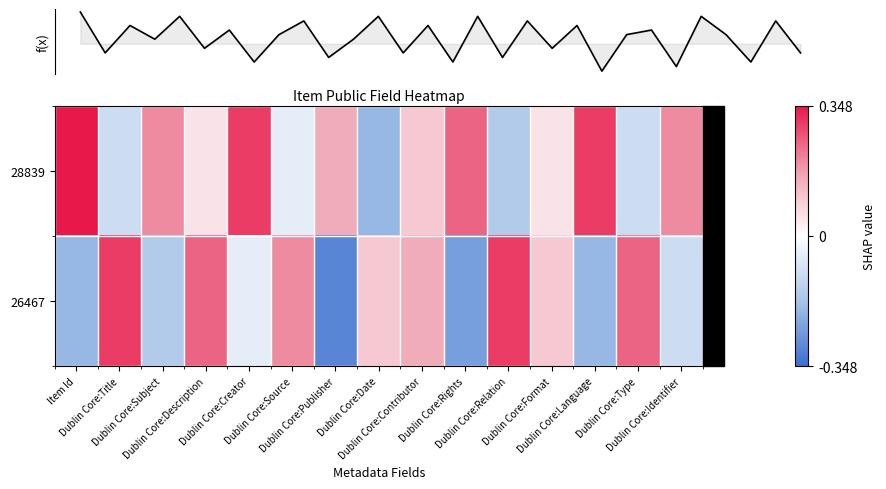

The 26467 series shows 0.3 at Dublin Core:Relation. True or false?

True